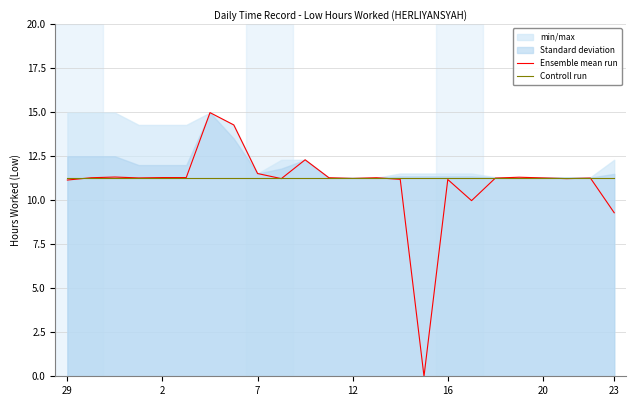

True or false: Ensemble mean run has more than 0 interior local peaks.

True